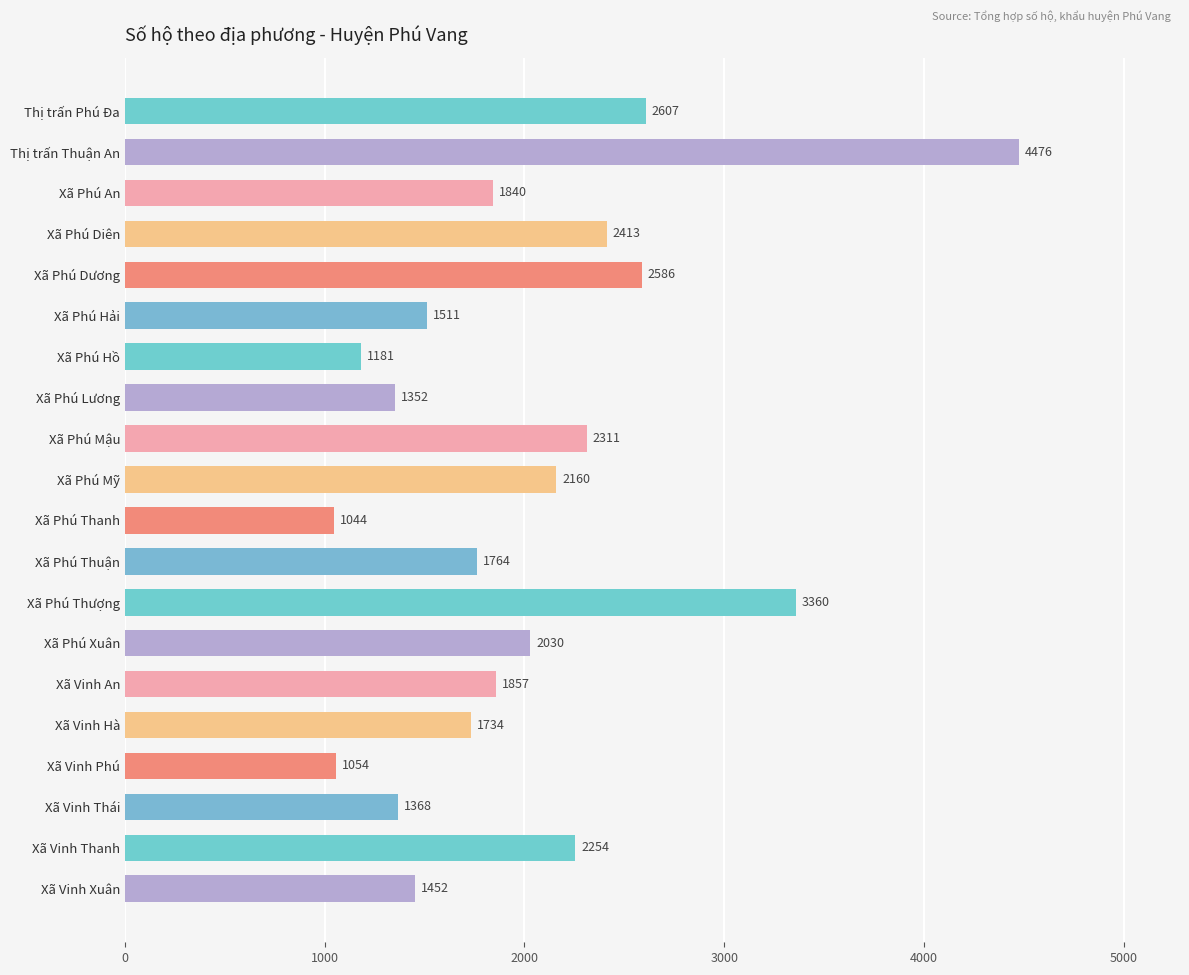

Reading top to bottom, extract all data points from this chart.

Thị trấn Phú Đa=2607	Thị trấn Thuận An=4476	Xã Phú An=1840	Xã Phú Diên=2413	Xã Phú Dương=2586	Xã Phú Hải=1511	Xã Phú Hồ=1181	Xã Phú Lương=1352	Xã Phú Mậu=2311	Xã Phú Mỹ=2160	Xã Phú Thanh=1044	Xã Phú Thuận=1764	Xã Phú Thượng=3360	Xã Phú Xuân=2030	Xã Vinh An=1857	Xã Vinh Hà=1734	Xã Vinh Phú=1054	Xã Vinh Thái=1368	Xã Vinh Thanh=2254	Xã Vinh Xuân=1452